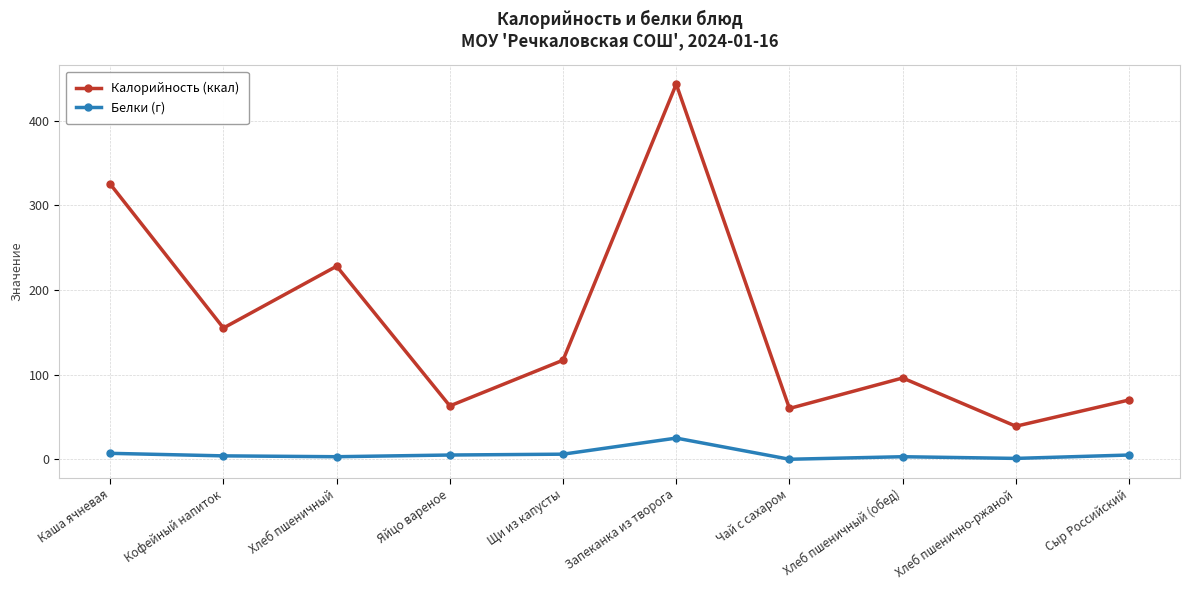

Does the chart have visible grid lines?

Yes